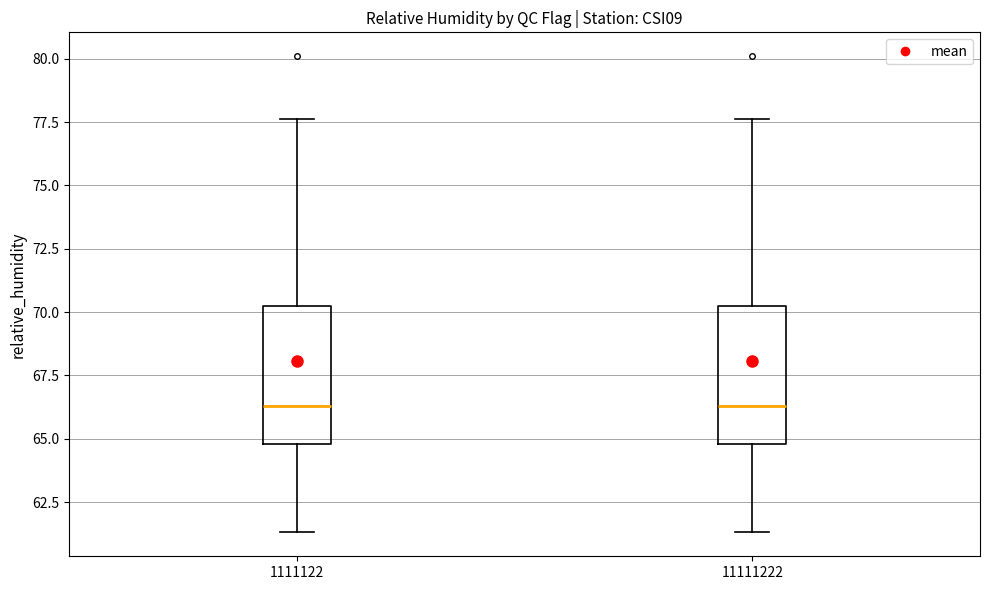

Reading left to right, read every box against the y-axis: the position of its median line, the range the box covers, and the ends of its whiskers. The values are not printed on the chart, so give them approximately, as read against the axis.

1111122: median 66.5, box 65.0 to 70.5, whiskers 61.5 to 77.5
11111222: median 66.5, box 65.0 to 70.5, whiskers 61.5 to 77.5